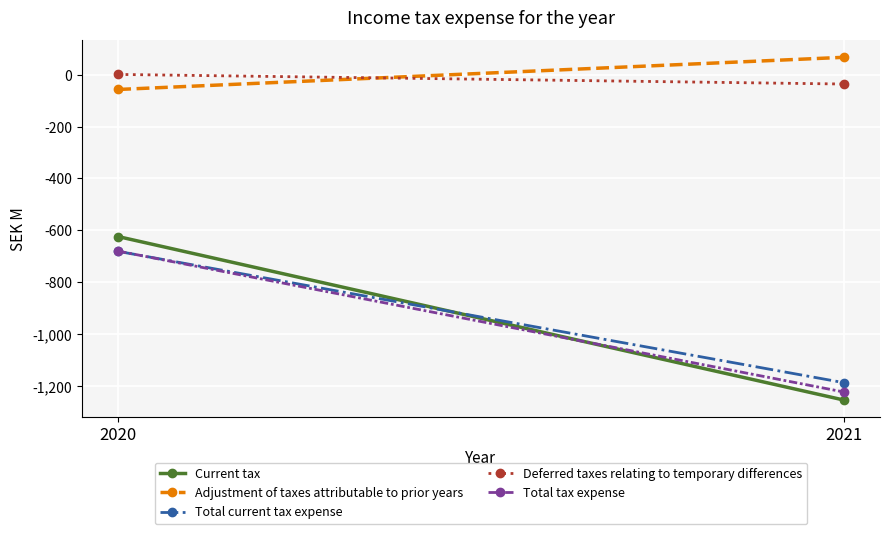

What is the total value across all series at 2020?

-2041